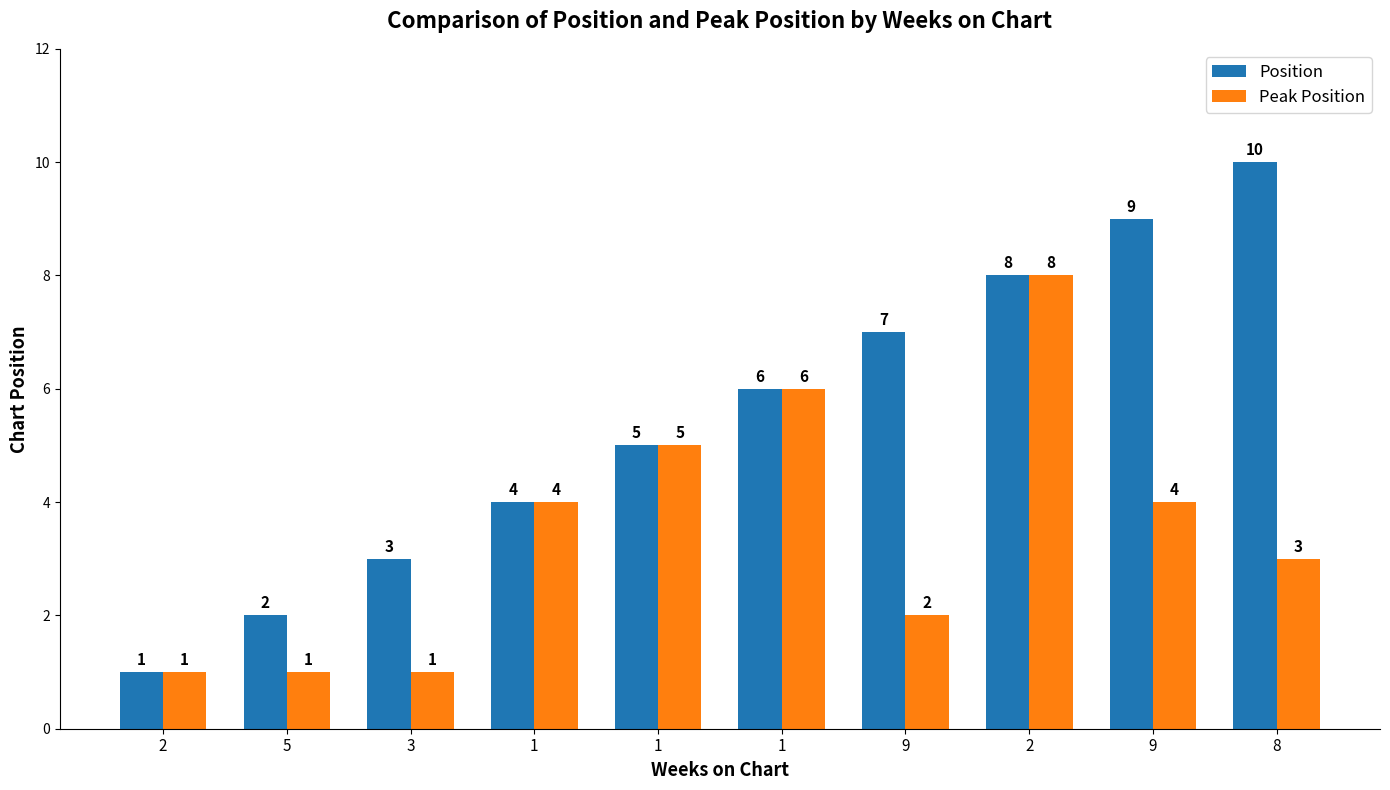

What is the highest value of the Peak Position series?

8